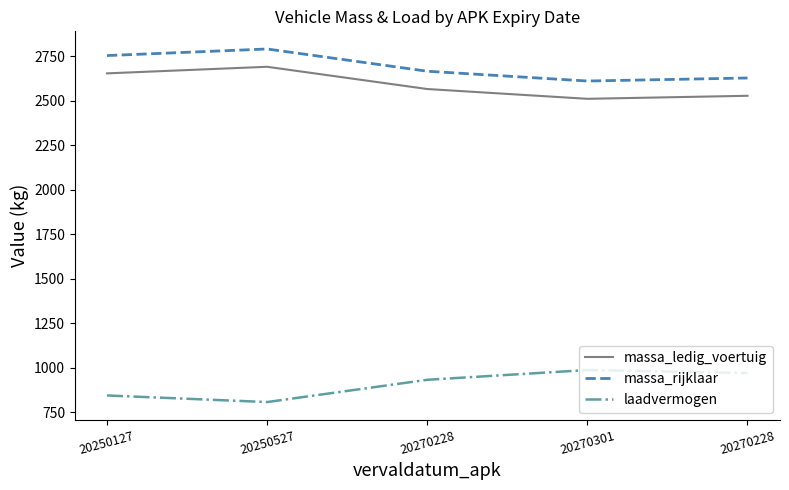

Does the chart display data point markers on the line(s)?

No